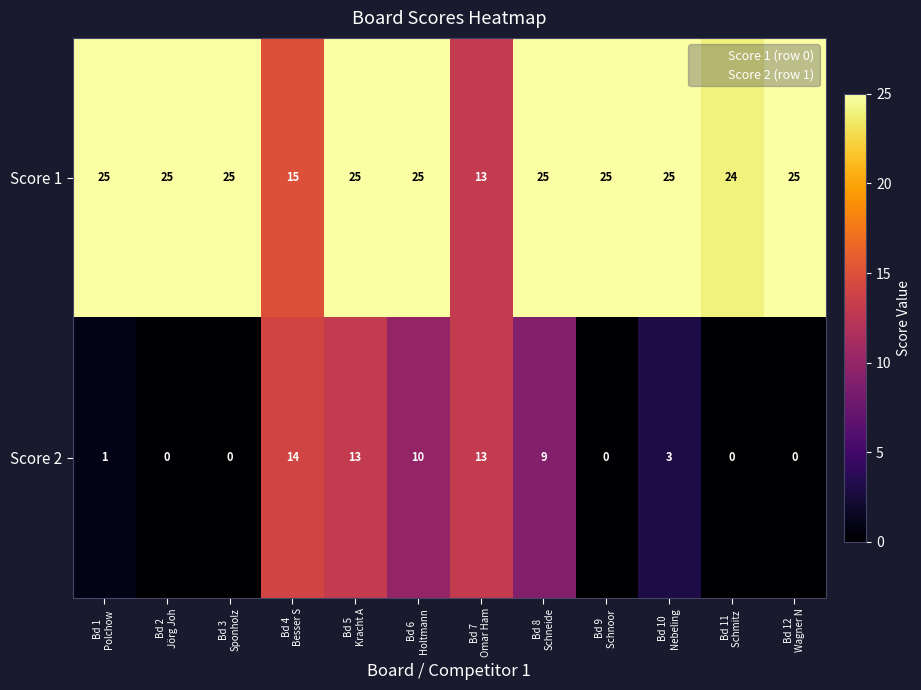

What is the greatest value displayed?

25